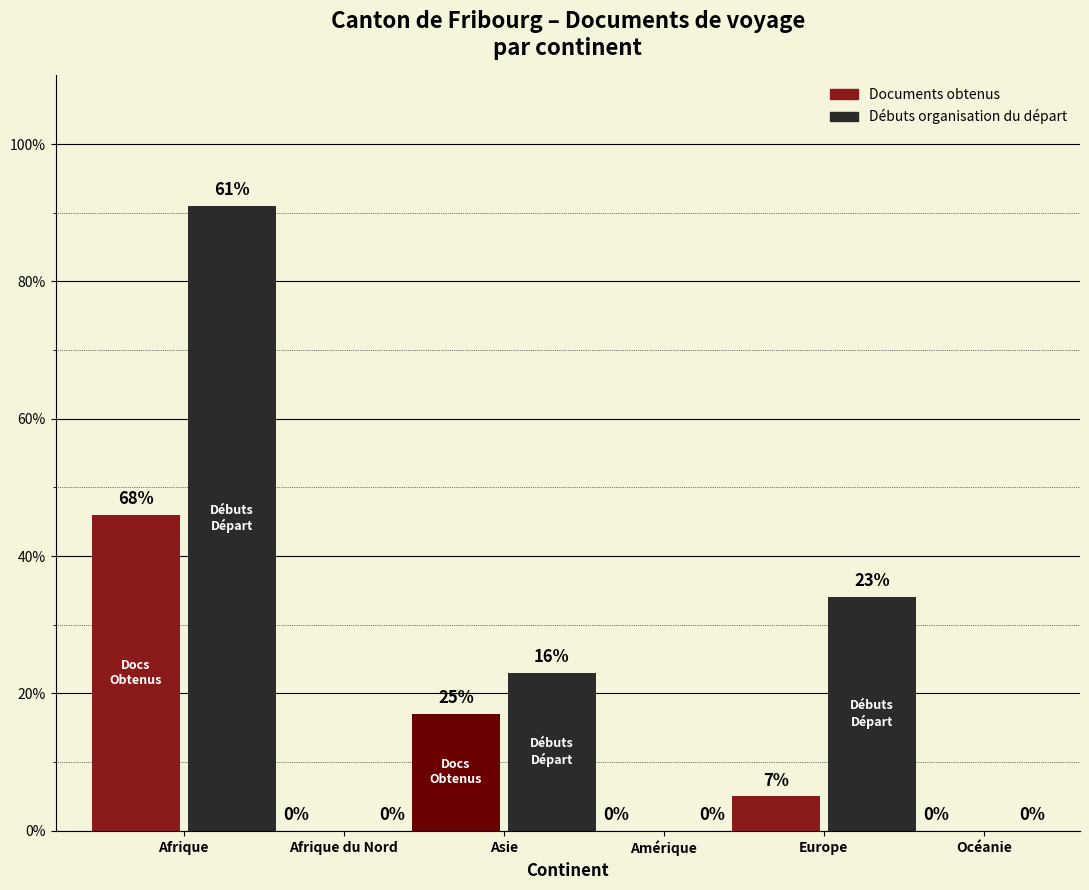

Are the bars horizontal?

No